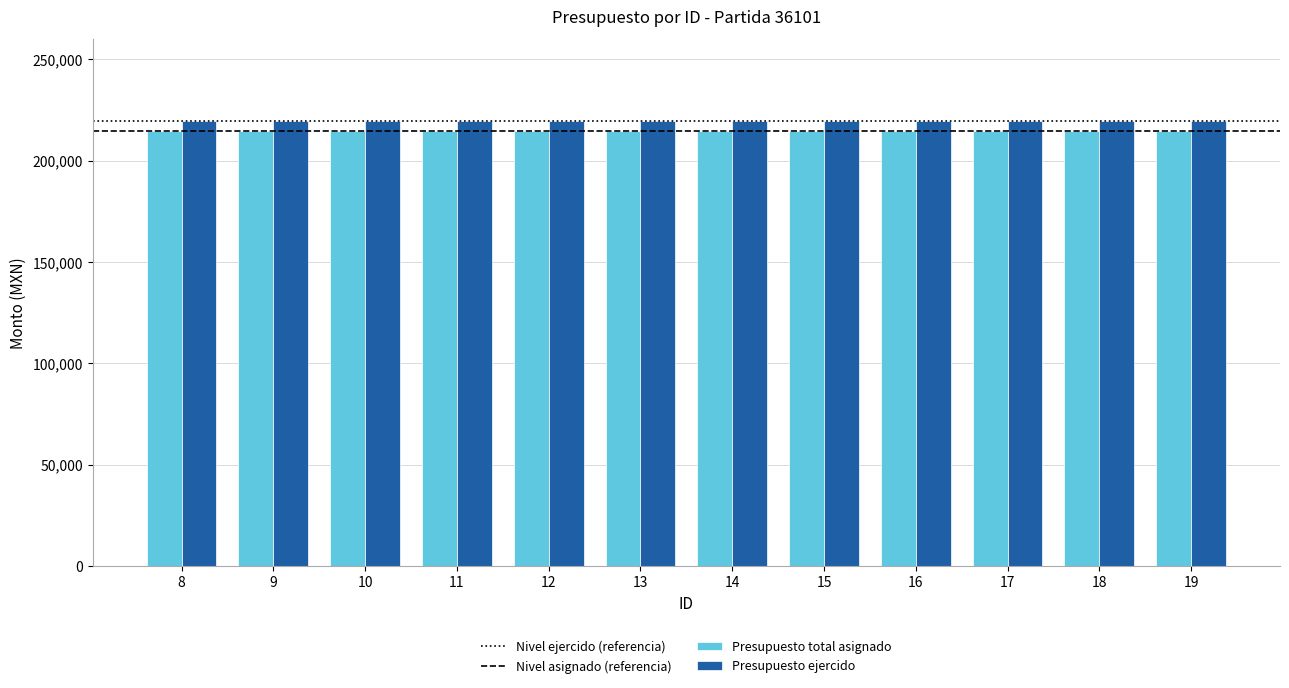

What is the value of the Presupuesto ejercido bar at the 9th from the left?

219456.9